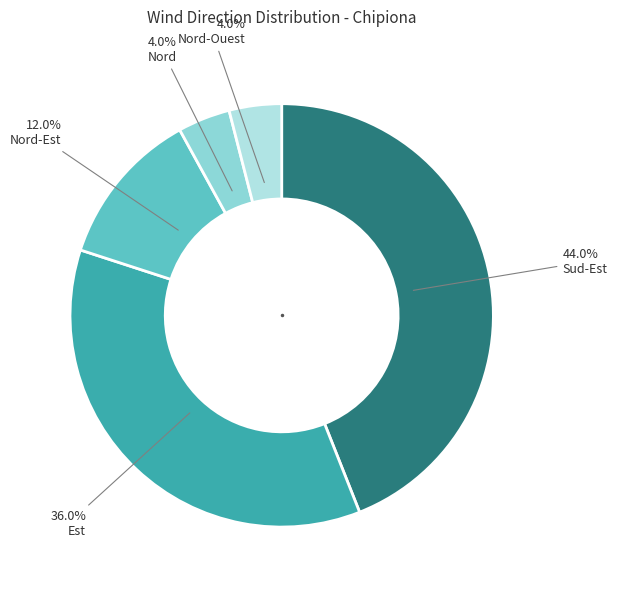

Is Nord-Est the majority of the pie?

No